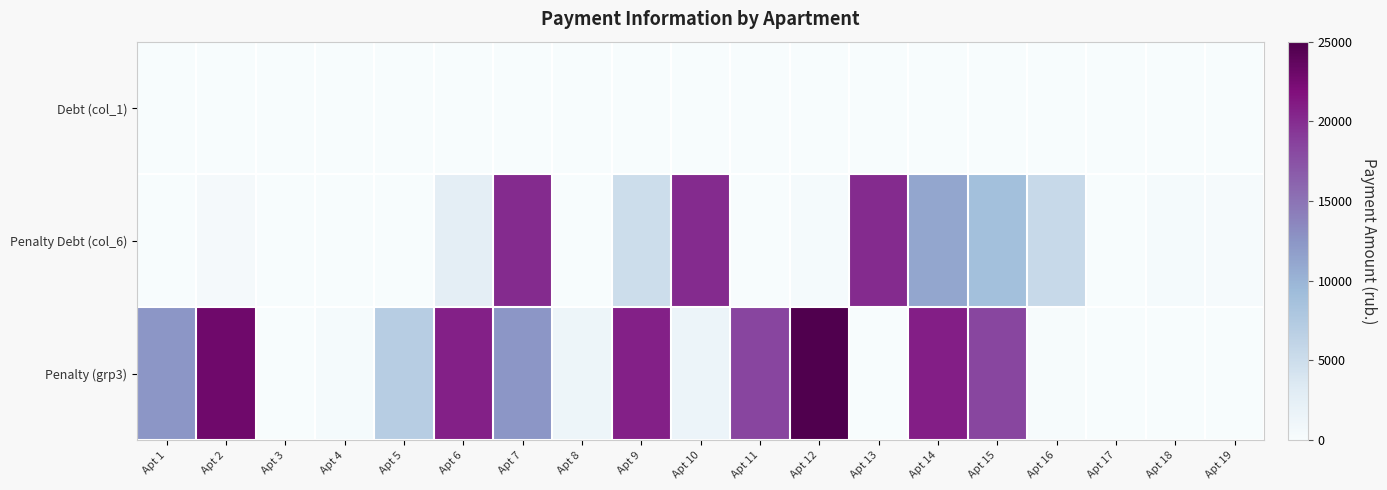

Rank the series at Apt 4 from lowest to highest value.

Debt (col_1), Penalty Debt (col_6), Penalty (grp3)